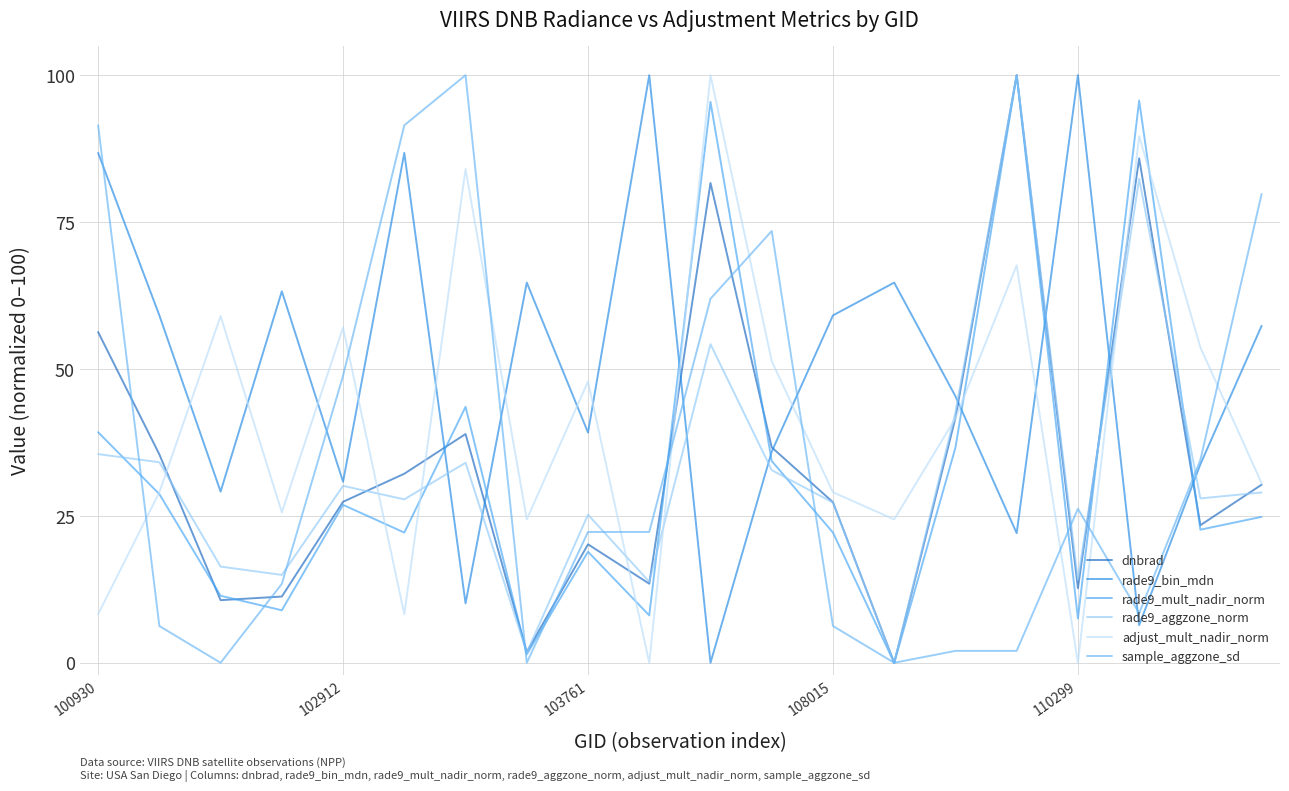

Reading right to left, extract all data points from this chart.

dnbrad: 30.3	23.4	85.8	12.7	100.0	41.7	0.0	27.3	36.7	81.7	13.5	20.2	1.8	38.9	32.2	27.4	11.3	10.7	35.5	56.3
rade9_bin_mdn: 57.3	33.8	6.4	100.0	22.1	45.4	64.7	59.1	35.9	0.0	100.0	39.2	64.7	10.1	86.8	30.8	63.2	29.1	59.1	86.8
rade9_mult_nadir_norm: 24.8	22.7	95.7	7.5	100.0	36.6	0.0	22.2	34.3	95.5	8.1	18.9	1.4	43.6	22.2	26.9	8.9	11.4	28.7	39.2
rade9_aggzone_norm: 29.0	28.0	82.4	14.1	100.0	42.6	0.0	27.3	32.8	54.2	13.8	25.2	1.8	34.0	27.8	30.1	15.0	16.4	34.1	35.5
adjust_mult_nadir_norm: 30.5	53.7	89.6	0.0	67.6	41.6	24.4	29.0	51.3	100.0	0.0	47.9	24.4	84.0	8.3	57.1	25.6	59.0	29.0	8.3
sample_aggzone_sd: 79.8	34.5	8.4	26.2	2.0	2.0	0.0	6.3	73.5	62.0	22.3	22.3	0.0	100.0	91.5	48.9	13.4	0.0	6.3	91.5